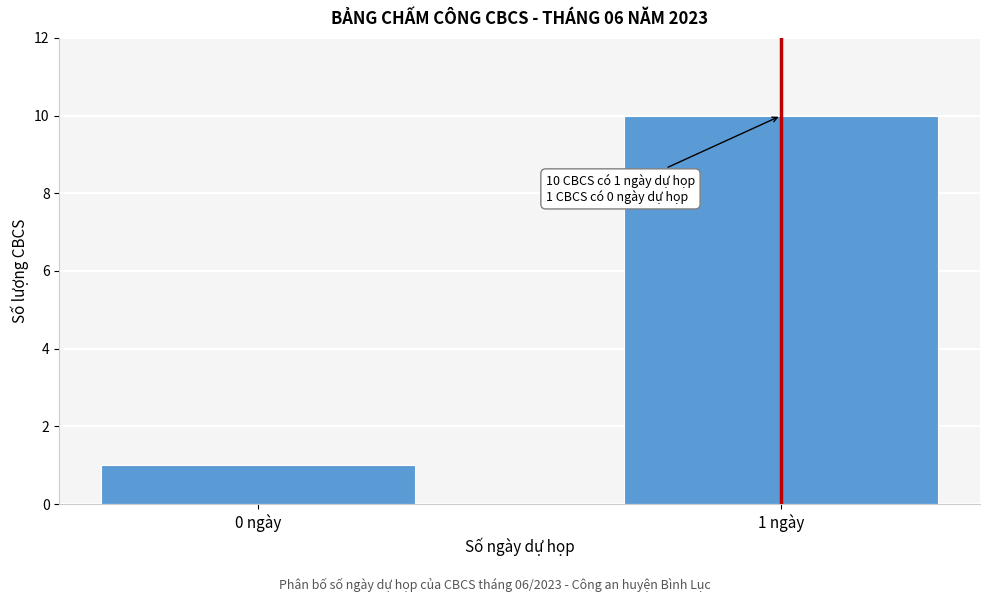

Reading left to right, what are all the values shown in this chart?

1	10